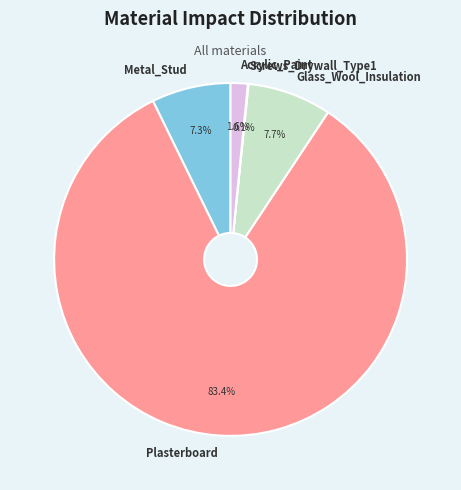

Is the sum of Plasterboard and Acrylic_Paint greater than half?

Yes